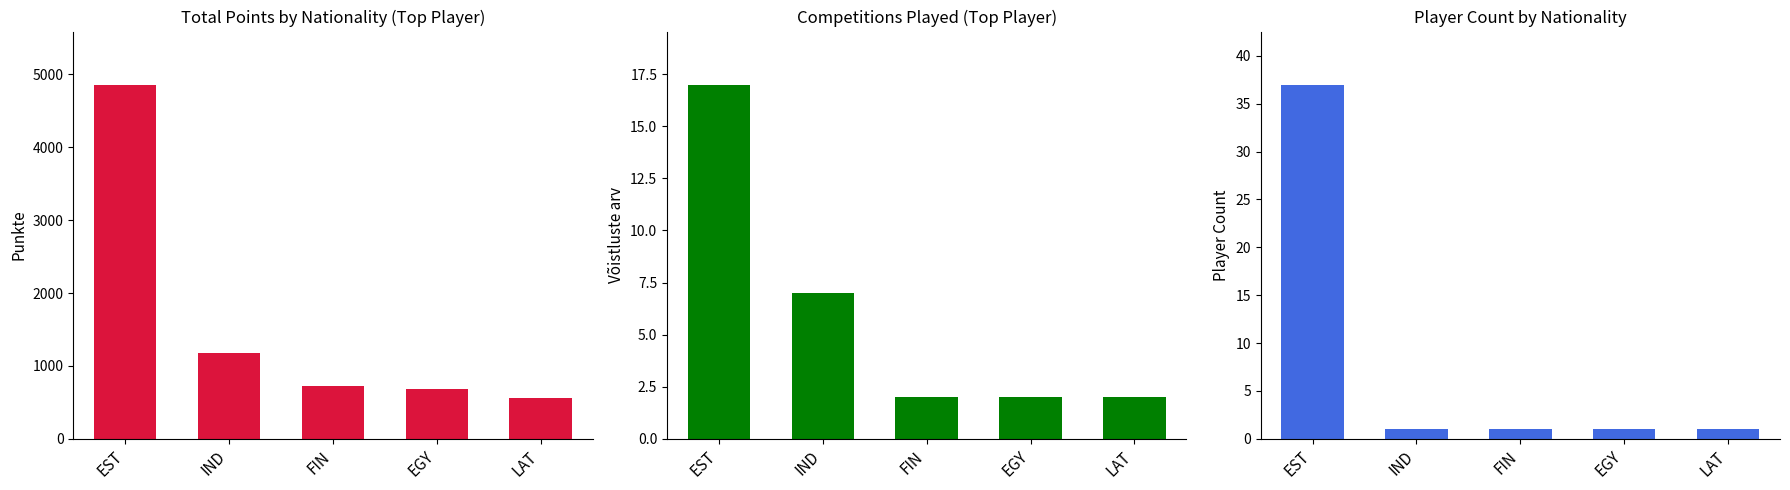

What is the smallest value displayed?

1.0